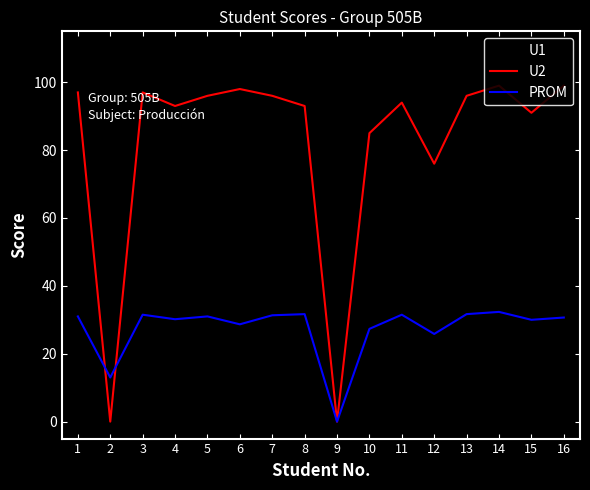

What is the greatest value displayed?

99.0